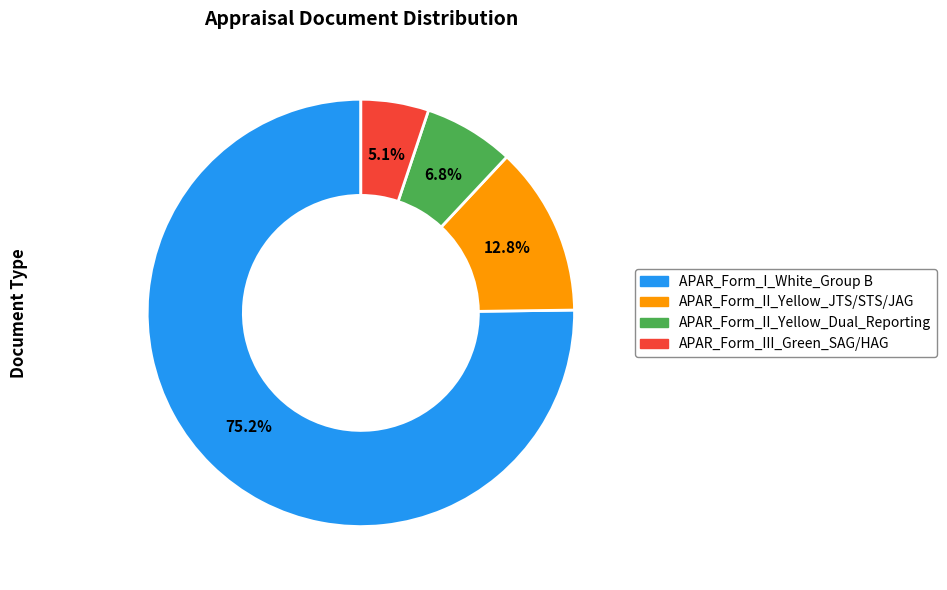

Do APAR_Form_II_Yellow_JTS/STS/JAG and APAR_Form_III_Green_SAG/HAG together represent more than half of the pie?

No